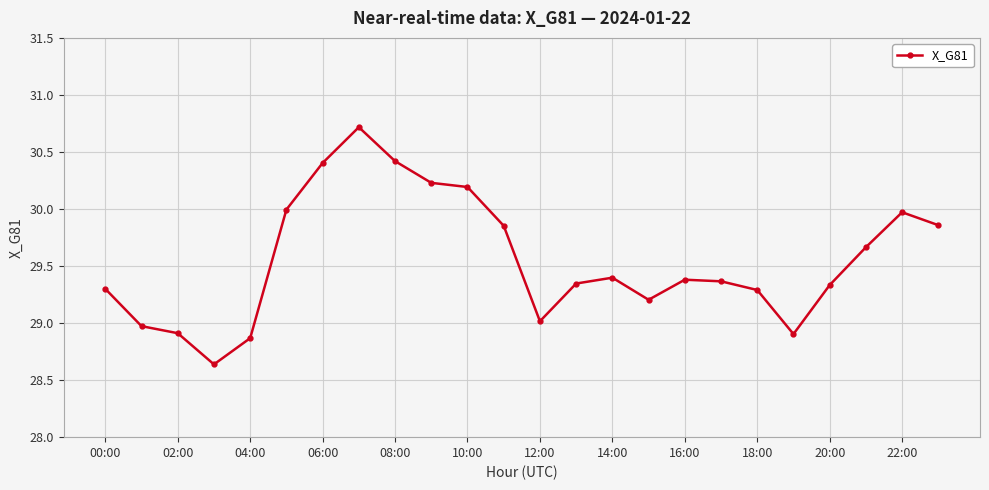

What is the maximum value shown in the chart?

30.7